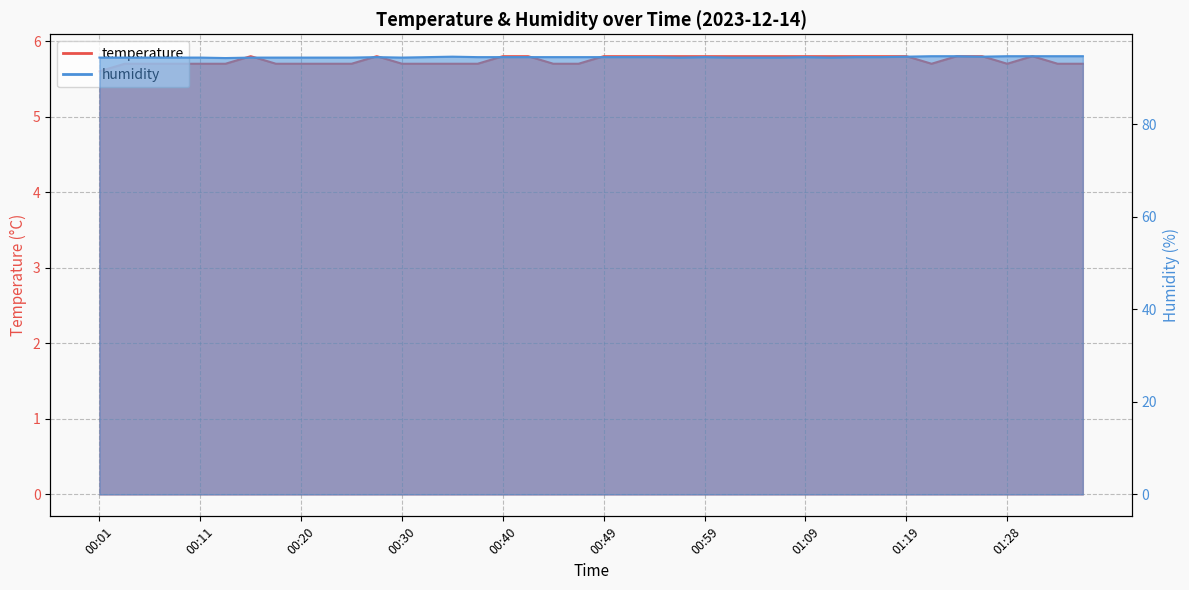

True or false: humidity and temperature intersect in this chart.

False